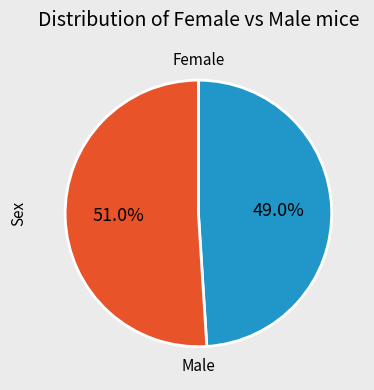

Is the sum of Male and Female greater than half?

Yes